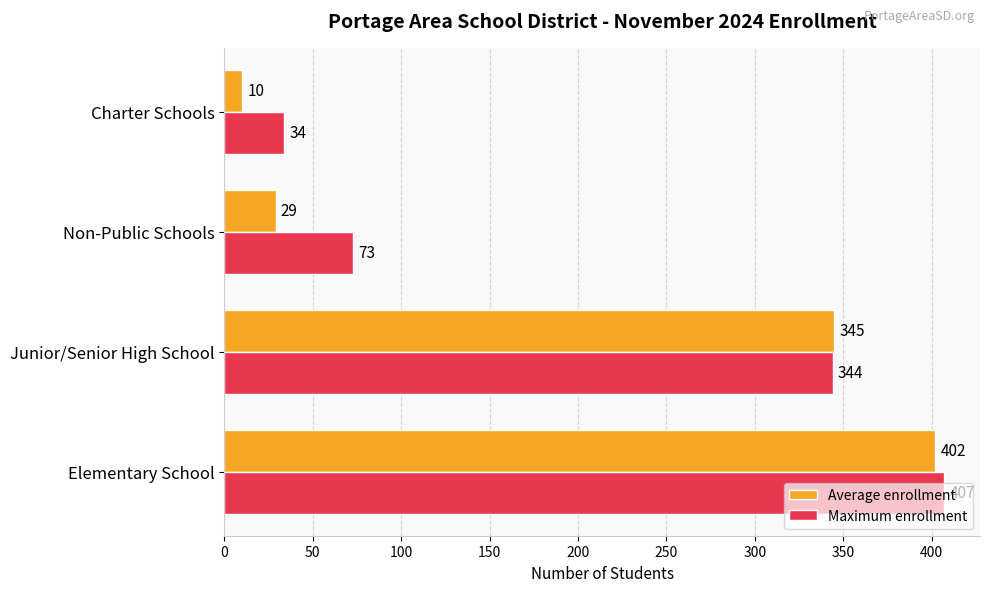

True or false: Maximum enrollment has a value of 104 at Non-Public Schools.

False